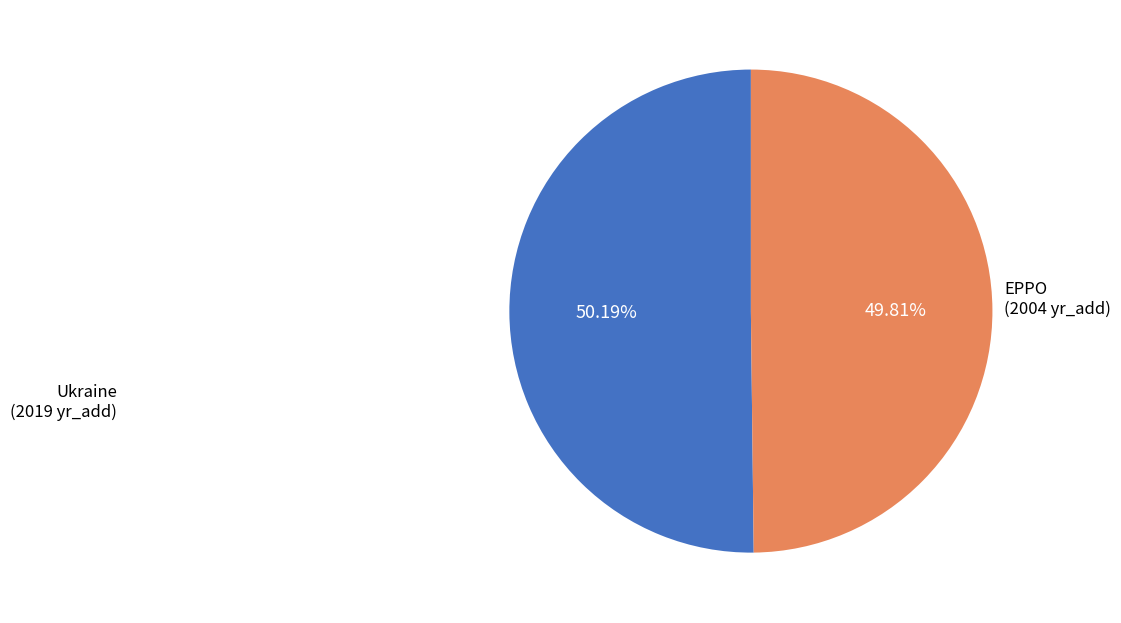

How many segments does this pie chart have?

2